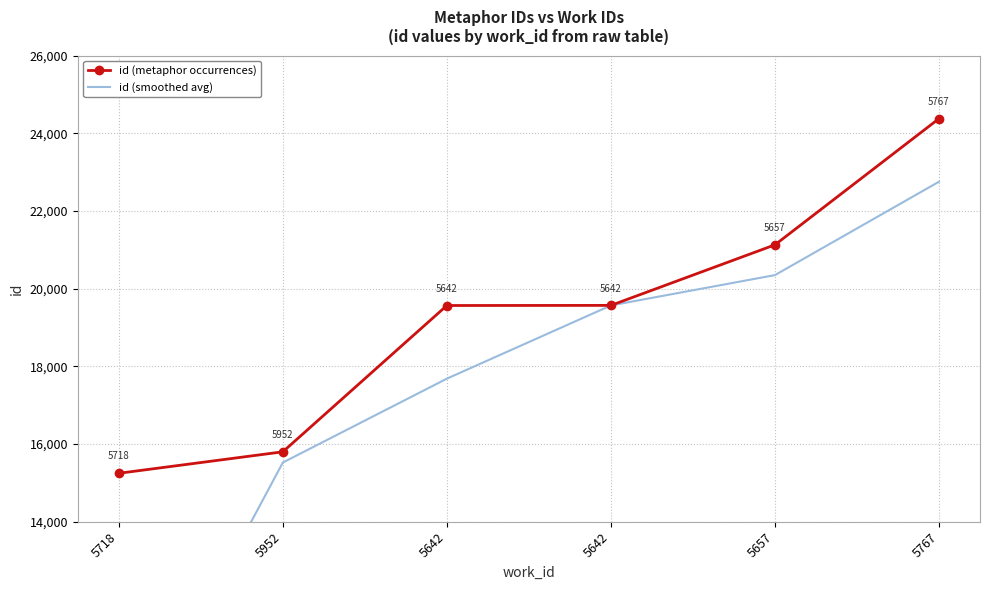

True or false: id (smoothed avg) and id (metaphor occurrences) cross at least once.

False